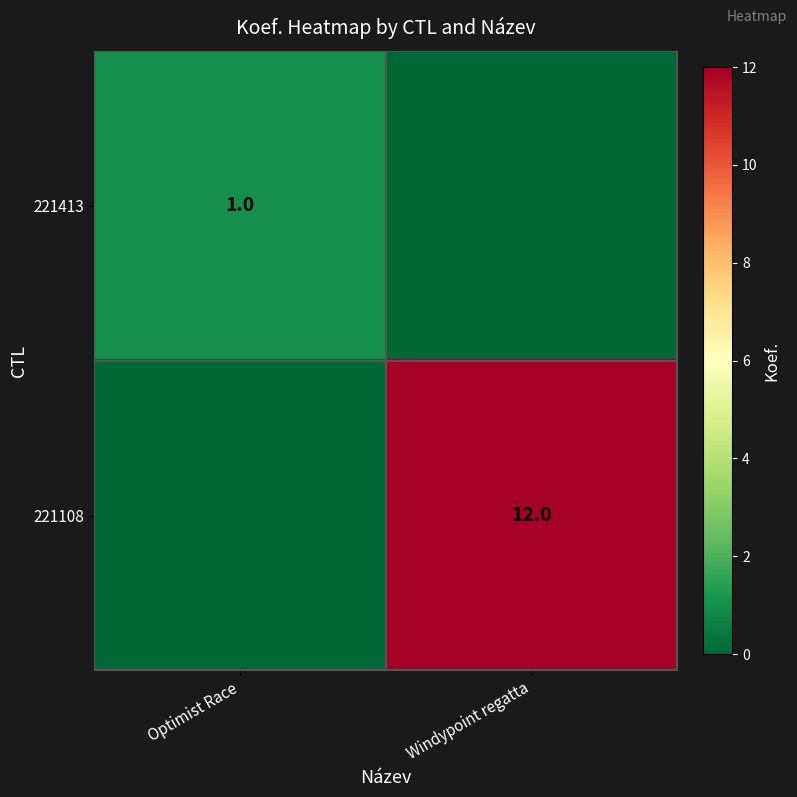

The 221413 series shows 2 at Optimist Race. True or false?

False